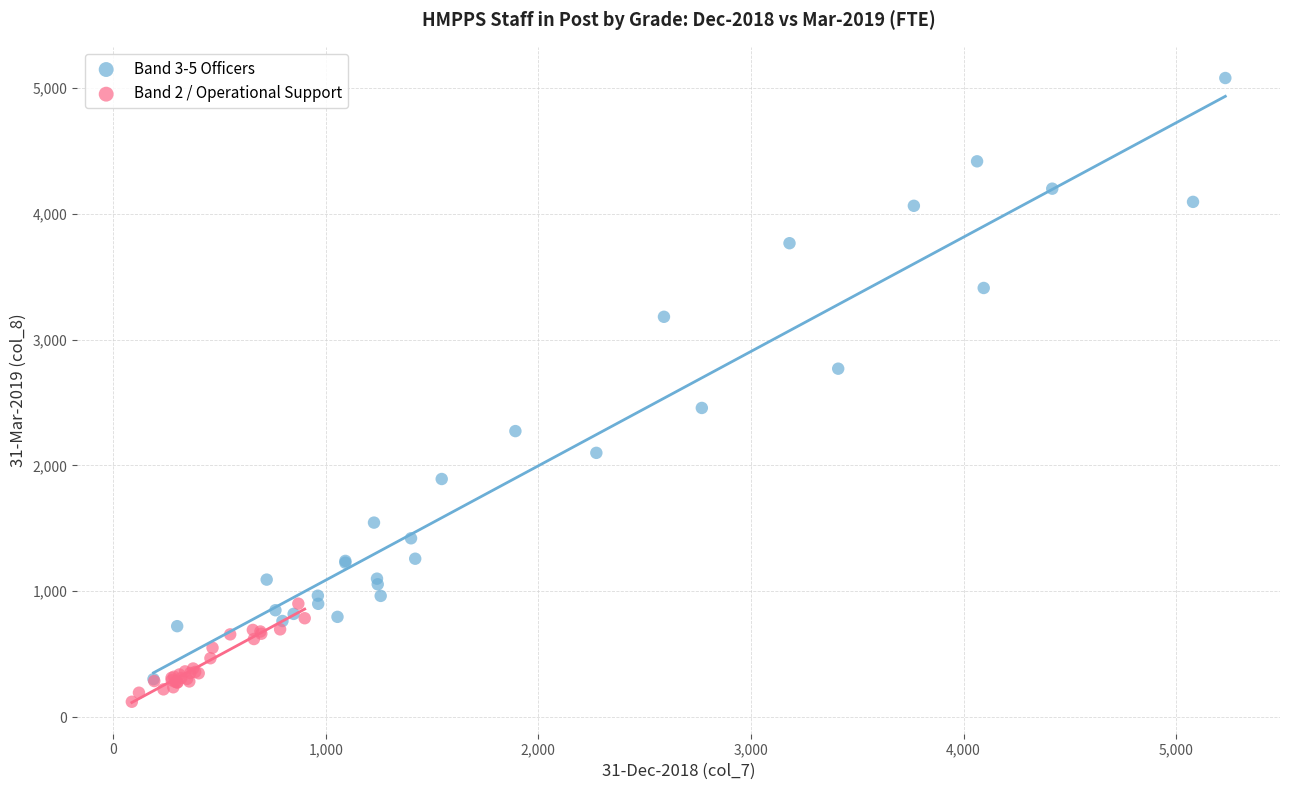

Which series contains the highest Y value?

Band 3-5 Officers